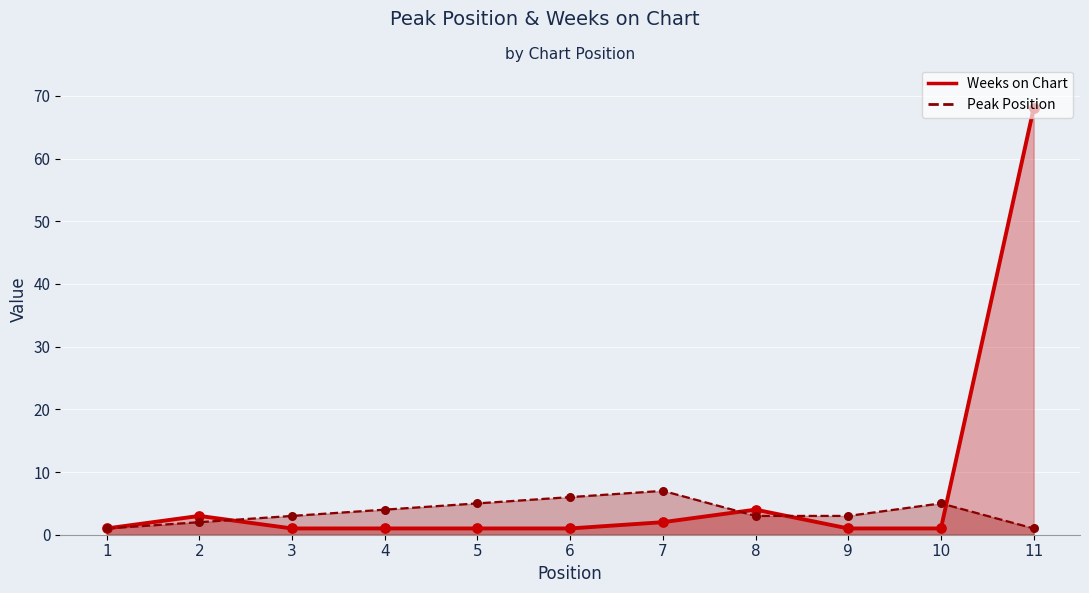

Which series contains the highest Y value?

Weeks on Chart